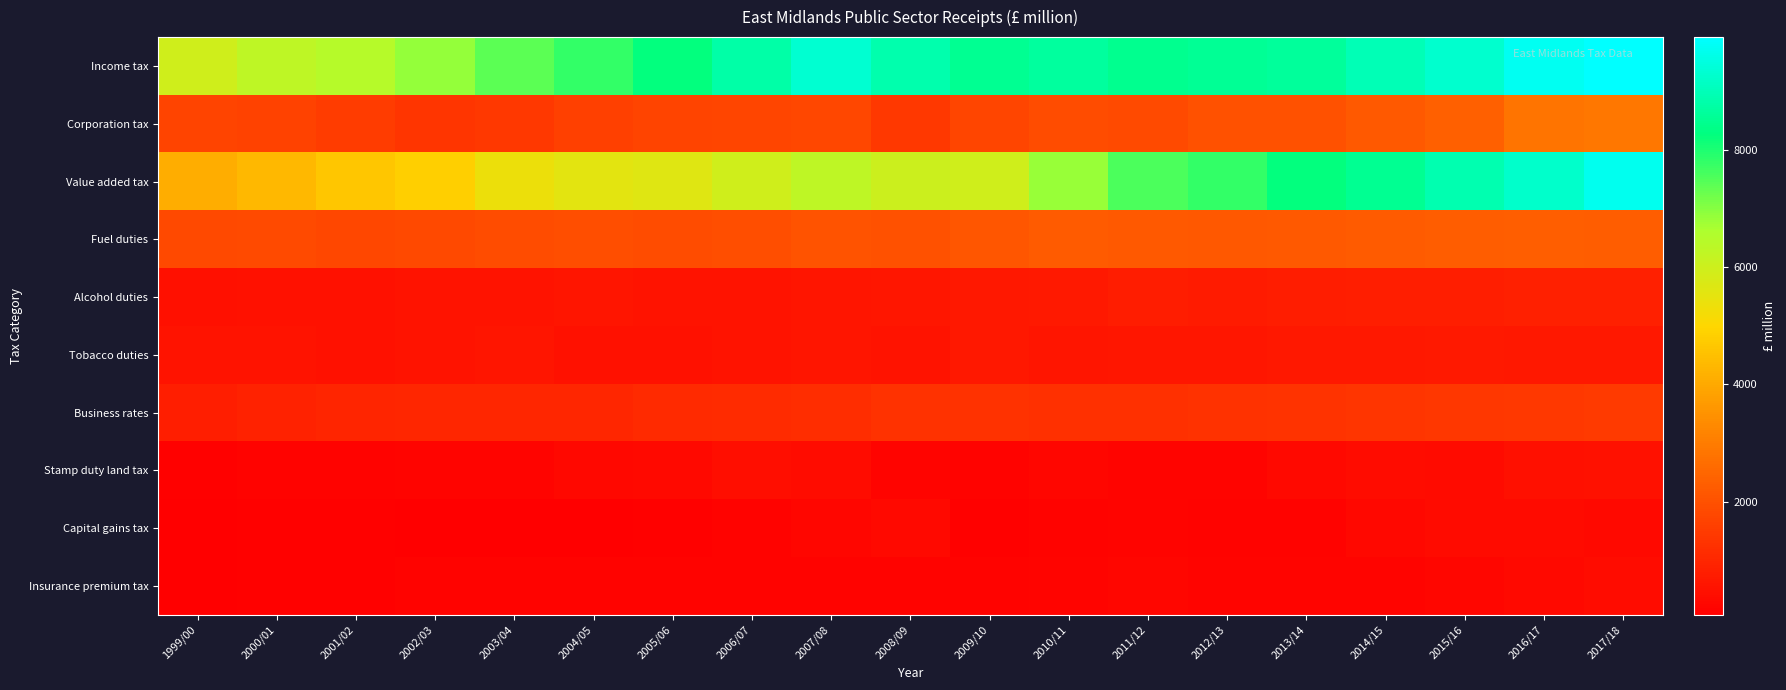

Reading left to right, transcribe all the data shown in this chart.

Income tax: 1999/00=5948	2000/01=6299	2001/02=6454	2002/03=6848	2003/04=7393	2004/05=7797	2005/06=8237	2006/07=8798	2007/08=9336	2008/09=8851	2009/10=8517	2010/11=8658	2011/12=8497	2012/13=8555	2013/14=8620	2014/15=8969	2015/16=9278	2016/17=9738	2017/18=9921
Corporation tax: 1999/00=1718	2000/01=1672	2001/02=1515	2002/03=1373	2003/04=1417	2004/05=1629	2005/06=1700	2006/07=1750	2007/08=1764	2008/09=1435	2009/10=1756	2010/11=1885	2011/12=1848	2012/13=2003	2013/14=2009	2014/15=2200	2015/16=2349	2016/17=2803	2017/18=2913
Value added tax: 1999/00=4107	2000/01=4313	2001/02=4646	2002/03=4820	2003/04=5357	2004/05=5543	2005/06=5629	2006/07=5940	2007/08=6286	2008/09=6026	2009/10=5944	2010/11=6823	2011/12=7561	2012/13=7782	2013/14=8251	2014/15=8512	2015/16=8911	2016/17=9234	2017/18=9700
Fuel duties: 1999/00=1835	2000/01=1848	2001/02=1792	2002/03=1819	2003/04=1890	2004/05=1929	2005/06=1911	2006/07=1929	2007/08=2036	2008/09=2002	2009/10=2130	2010/11=2231	2011/12=2191	2012/13=2185	2013/14=2217	2014/15=2235	2015/16=2276	2016/17=2305	2017/18=2300
Alcohol duties: 1999/00=486	2000/01=495	2001/02=523	2002/03=548	2003/04=567	2004/05=582	2005/06=566	2006/07=565	2007/08=586	2008/09=611	2009/10=647	2010/11=686	2011/12=762	2012/13=758	2013/14=764	2014/15=811	2015/16=837	2016/17=842	2017/18=877
Tobacco duties: 1999/00=563	2000/01=545	2001/02=518	2002/03=541	2003/04=573	2004/05=494	2005/06=515	2006/07=531	2007/08=583	2008/09=565	2009/10=667	2010/11=592	2011/12=620	2012/13=643	2013/14=660	2014/15=666	2015/16=690	2016/17=658	2017/18=665
Business rates: 1999/00=832	2000/01=897	2001/02=973	2002/03=1011	2003/04=995	2004/05=1011	2005/06=1076	2006/07=1138	2007/08=1177	2008/09=1270	2009/10=1299	2010/11=1228	2011/12=1253	2012/13=1288	2013/14=1325	2014/15=1354	2015/16=1398	2016/17=1443	2017/18=1492
Stamp duty land tax: 1999/00=141	2000/01=163	2001/02=182	2002/03=221	2003/04=220	2004/05=276	2005/06=329	2006/07=425	2007/08=415	2008/09=205	2009/10=180	2010/11=245	2011/12=210	2012/13=215	2013/14=300	2014/15=385	2015/16=340	2016/17=465	2017/18=510
Capital gains tax: 1999/00=92	2000/01=139	2001/02=131	2002/03=69	2003/04=96	2004/05=98	2005/06=131	2006/07=164	2007/08=227	2008/09=338	2009/10=127	2010/11=164	2011/12=191	2012/13=162	2013/14=173	2014/15=267	2015/16=342	2016/17=344	2017/18=320
Insurance premium tax: 1999/00=102	2000/01=119	2001/02=139	2002/03=158	2003/04=162	2004/05=161	2005/06=161	2006/07=158	2007/08=163	2008/09=167	2009/10=175	2010/11=191	2011/12=224	2012/13=216	2013/14=209	2014/15=200	2015/16=258	2016/17=338	2017/18=409